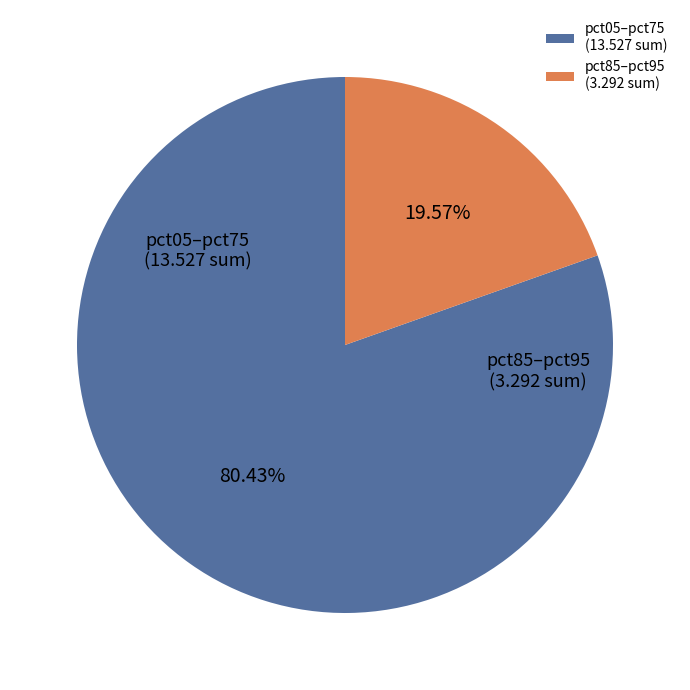

What is the ratio of the value at pct05–pct75 (13.527 sum) to the value at pct85–pct95 (3.292 sum)?

4.1